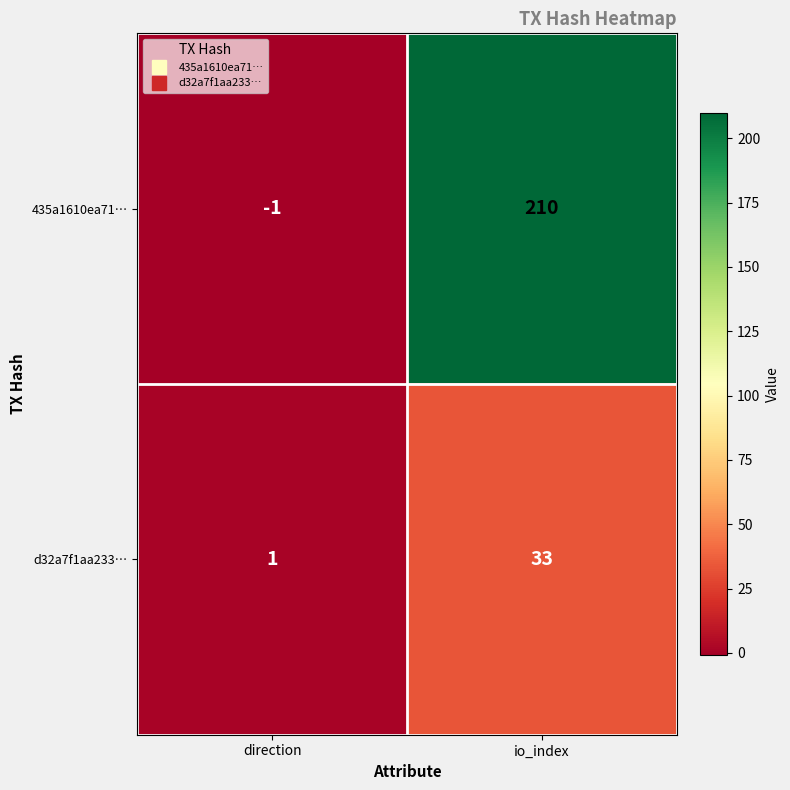

Which label corresponds to the smallest value in the chart?

direction